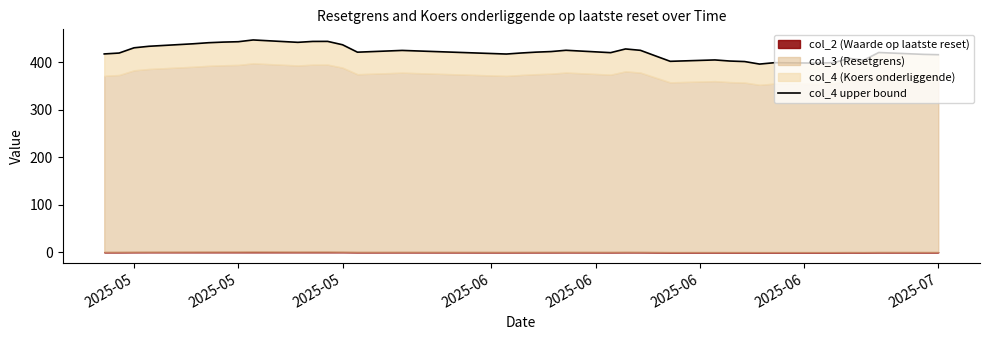

What is the average value?

420.8